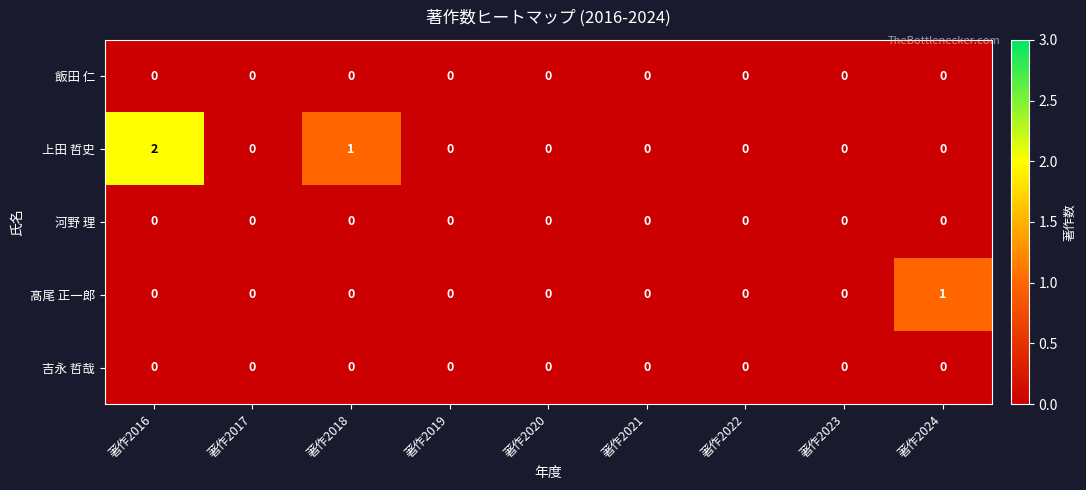

The value of 上田 哲史 at 著作2017 is 1. True or false?

False